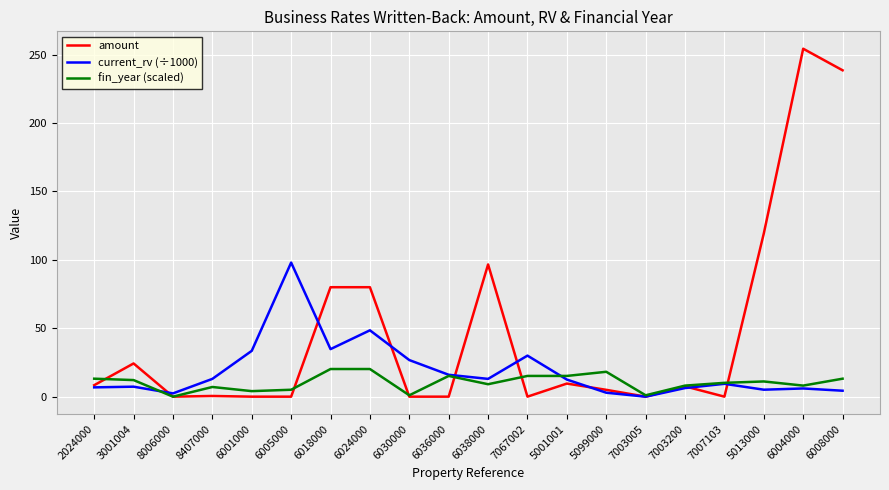

The value of amount at 7003200 is 7.5. True or false?

True